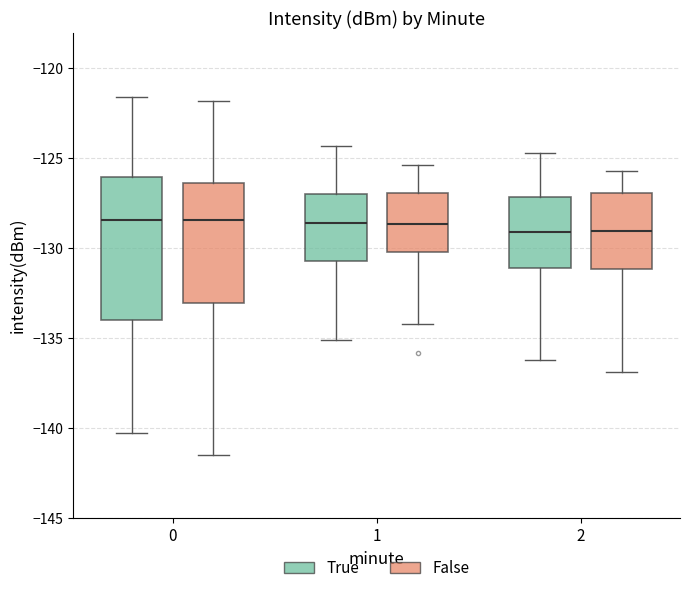

Where is the upper edge of the box for 0 (False) on the y-axis? The values are not printed on the chart, so give them approximately, as read against the axis.

-126.5